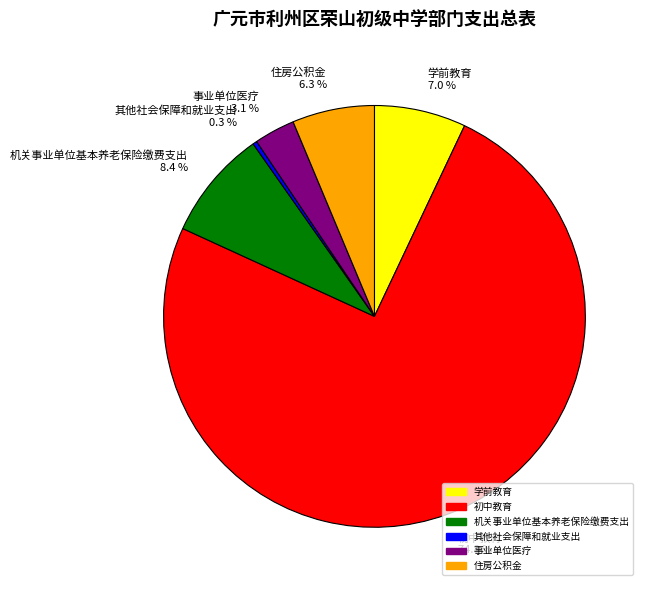

Rank the categories by value from lowest to highest.

其他社会保障和就业支出, 事业单位医疗, 住房公积金, 学前教育, 机关事业单位基本养老保险缴费支出, 初中教育